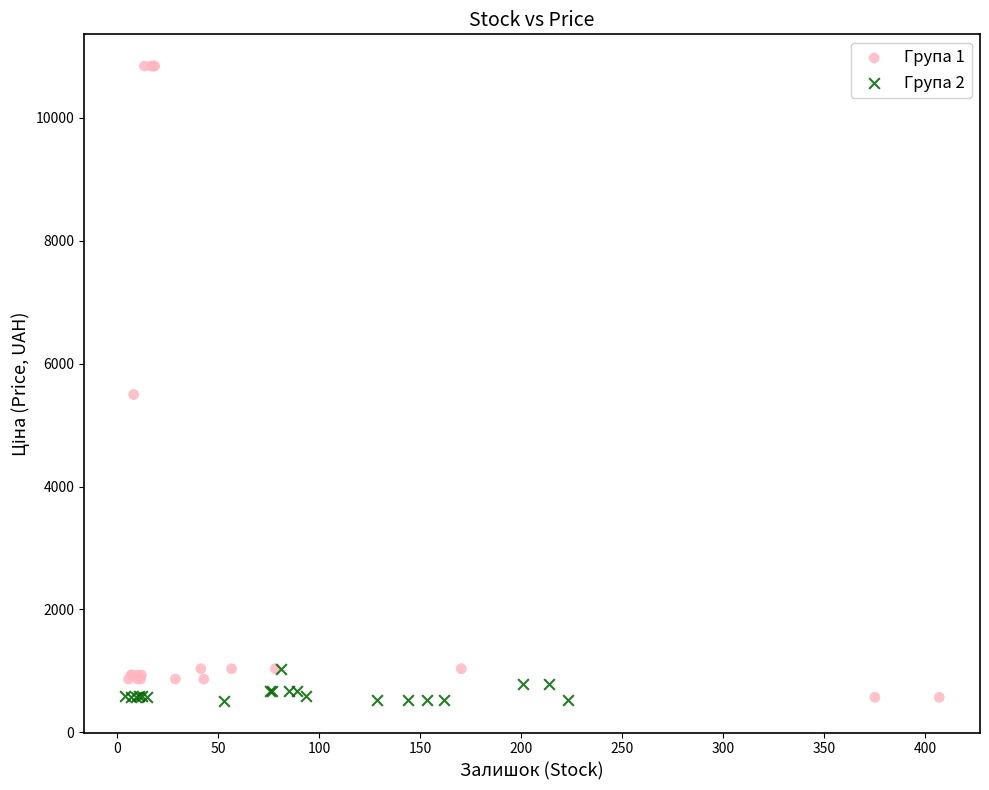

Which series contains the highest Y value?

Група 1